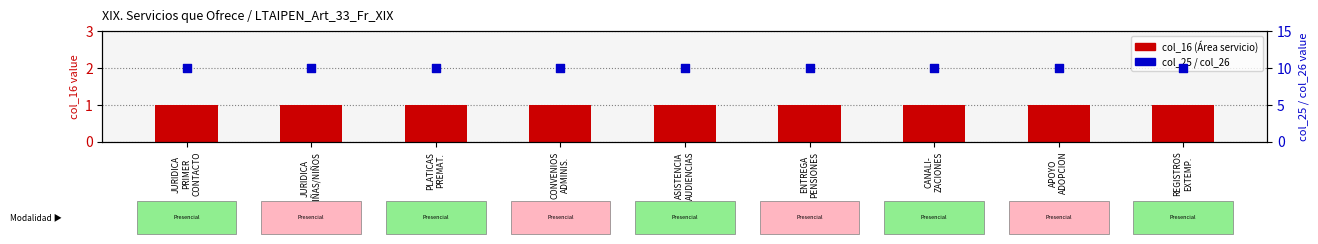

Which series has the largest Y range (max minus min)?

col_16 (Área servicio)